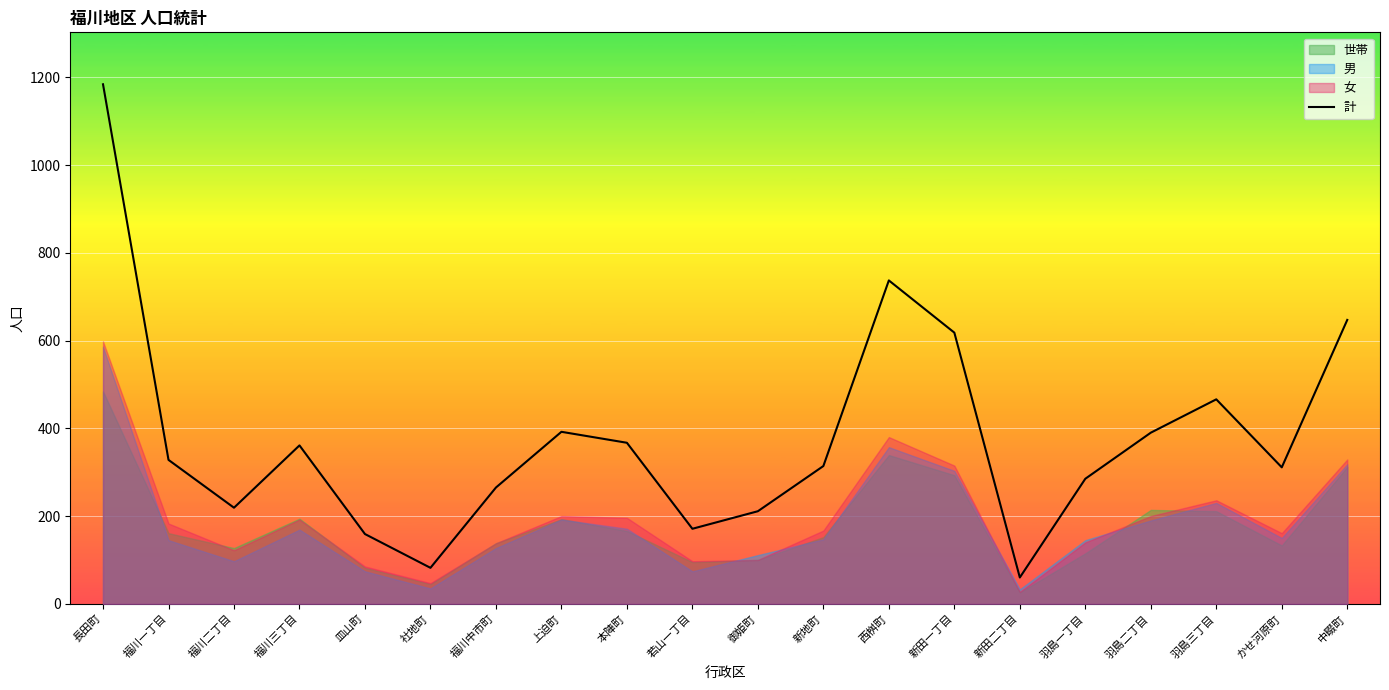

What position from the right is 福川中市町?

14